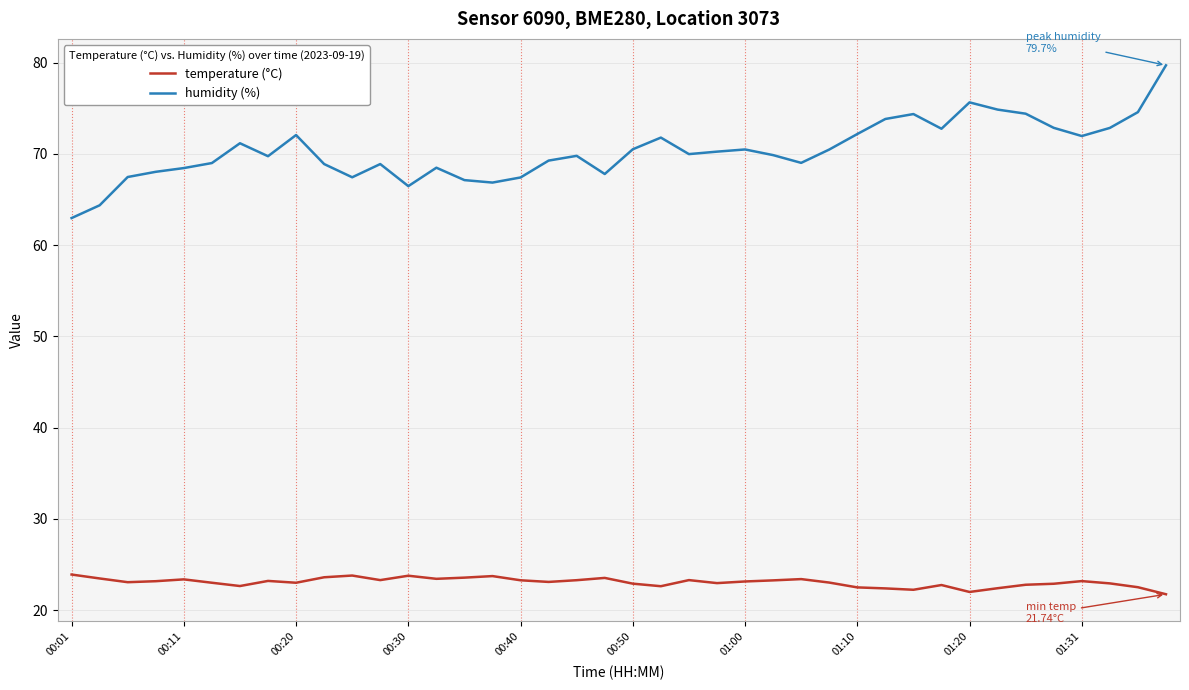

Which series has the largest total across all categories?

humidity (%)